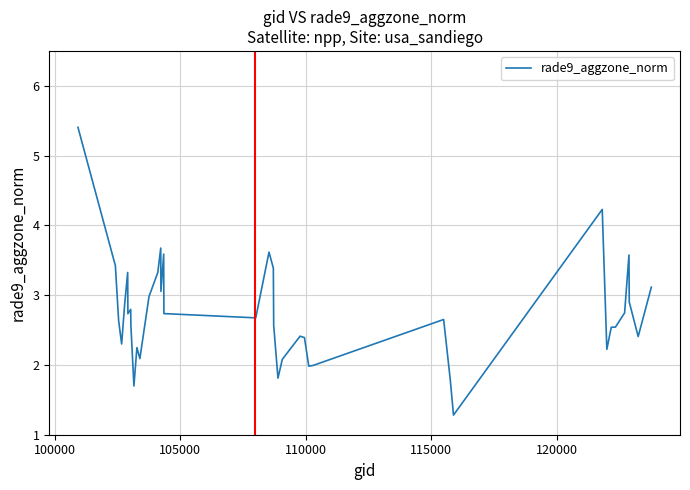

What is the maximum value shown in the chart?

5.4